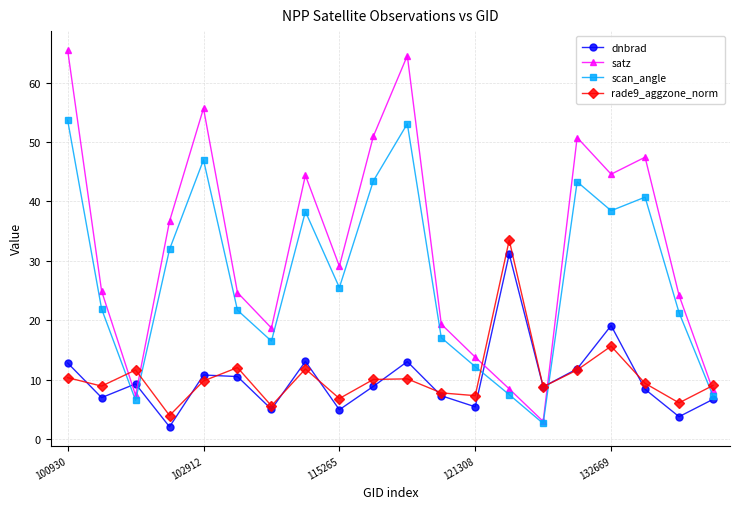

How many values in the satz series are below 29?

10